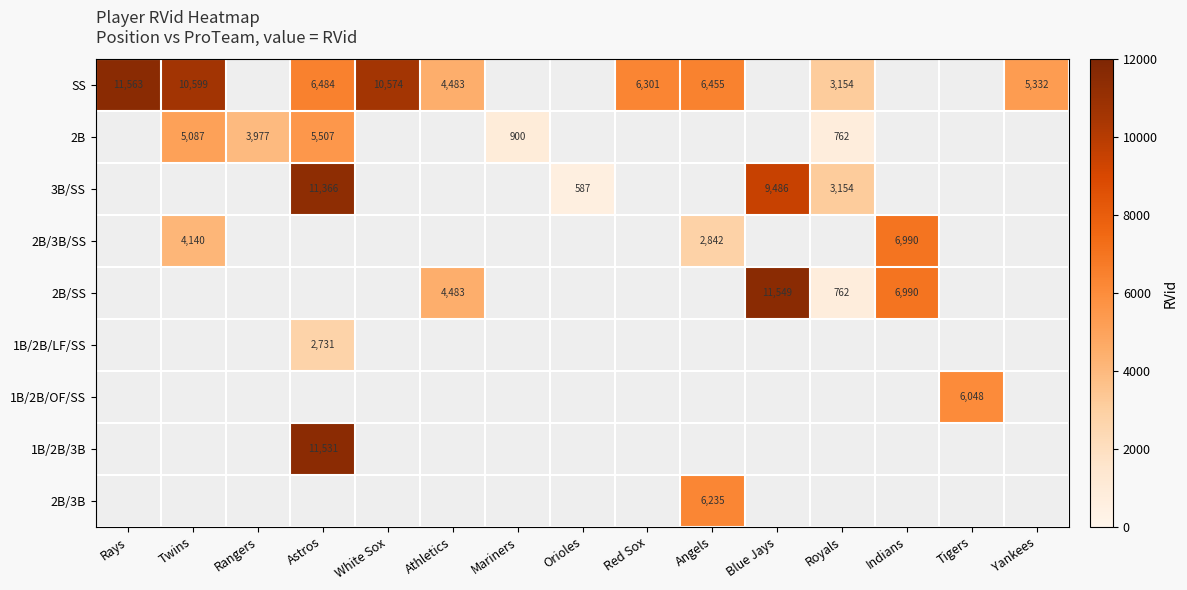

Is it true that 3B/SS equals 1127 at Royals?

False